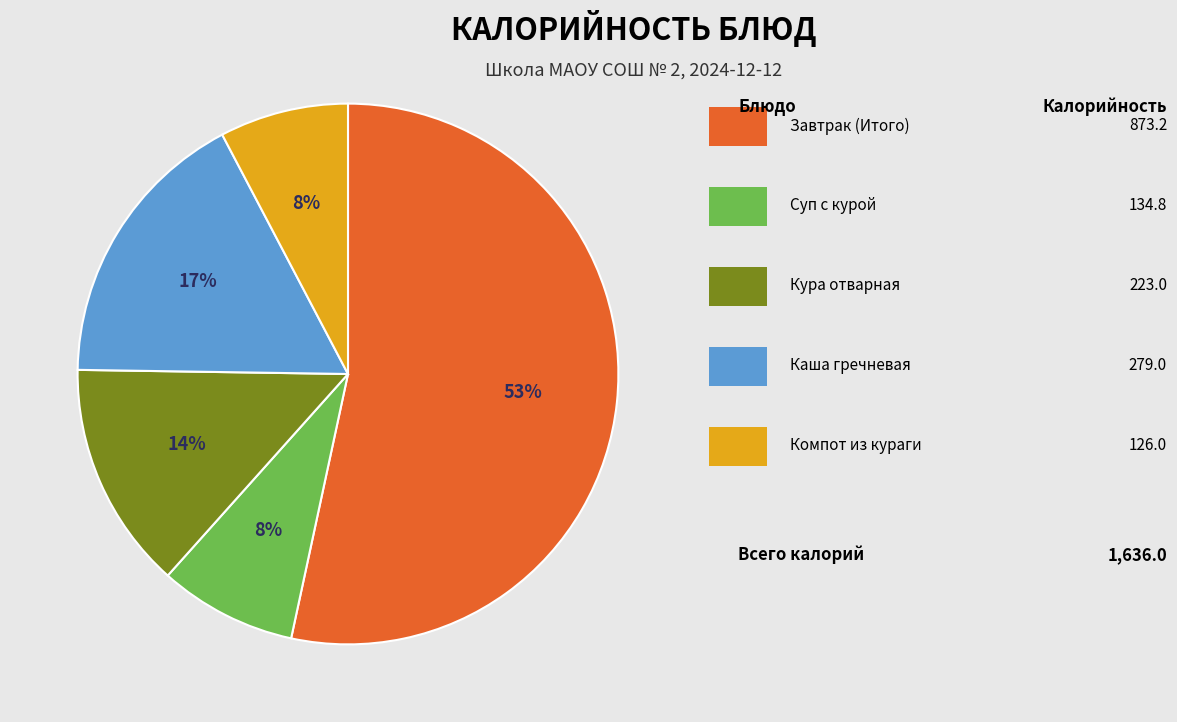

Count the number of slices in the pie.

5